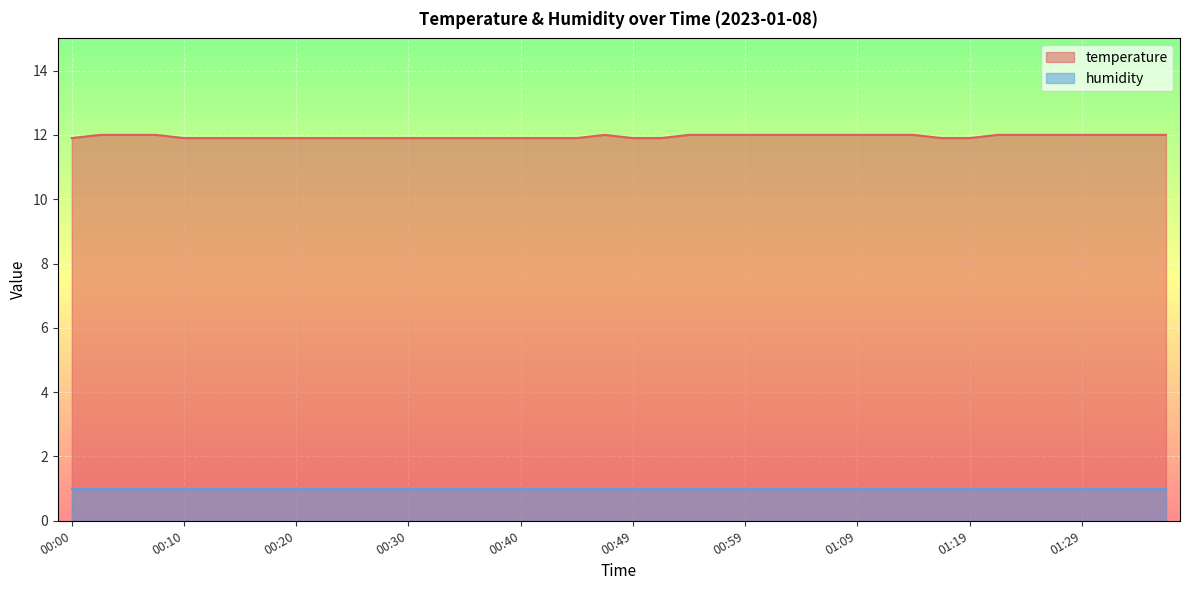

Rank the categories by value from lowest to highest.

00:00, 00:10, 00:13, 00:15, 00:18, 00:20, 00:22, 00:25, 00:27, 00:30, 00:32, 00:35, 00:37, 00:40, 00:42, 00:44, 00:49, 00:52, 01:16, 01:19, 00:03, 00:05, 00:08, 00:47, 00:54, 00:57, 00:59, 01:02, 01:04, 01:07, 01:09, 01:11, 01:14, 01:21, 01:24, 01:26, 01:29, 01:31, 01:34, 01:36